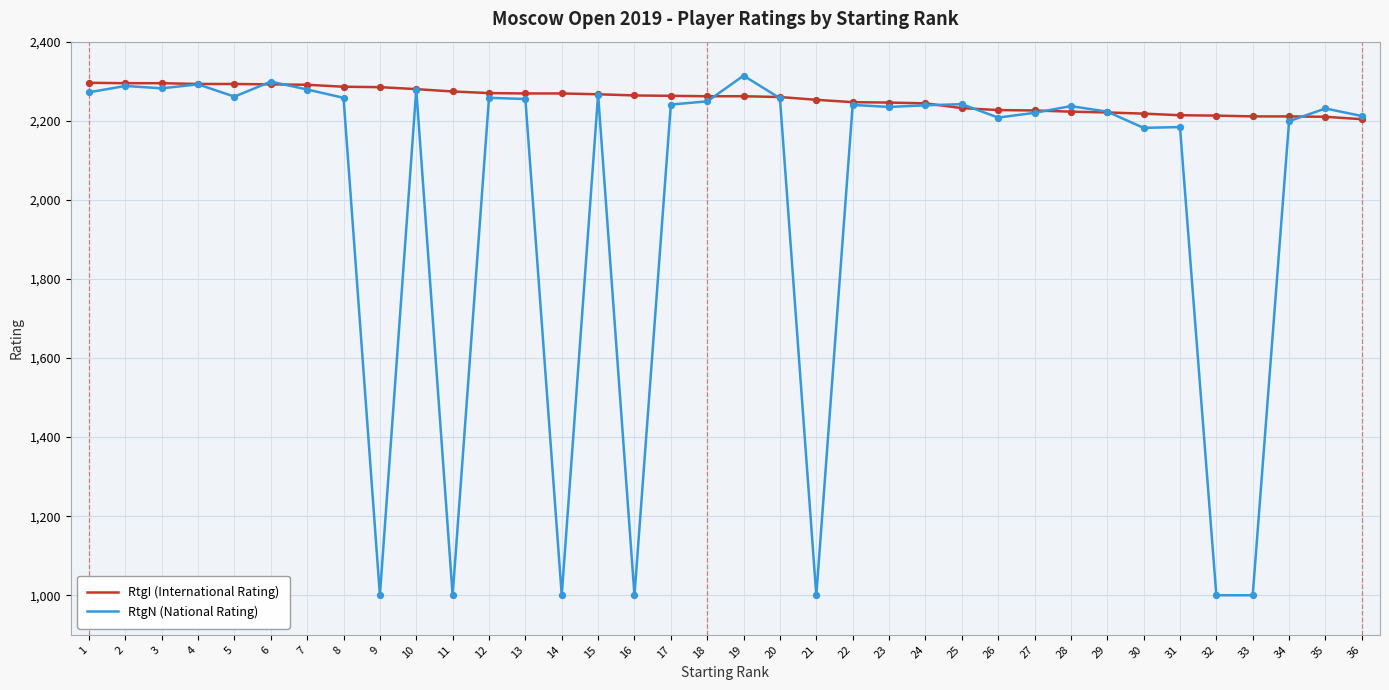

Which series has the largest range (max minus min)?

RtgN (National Rating)